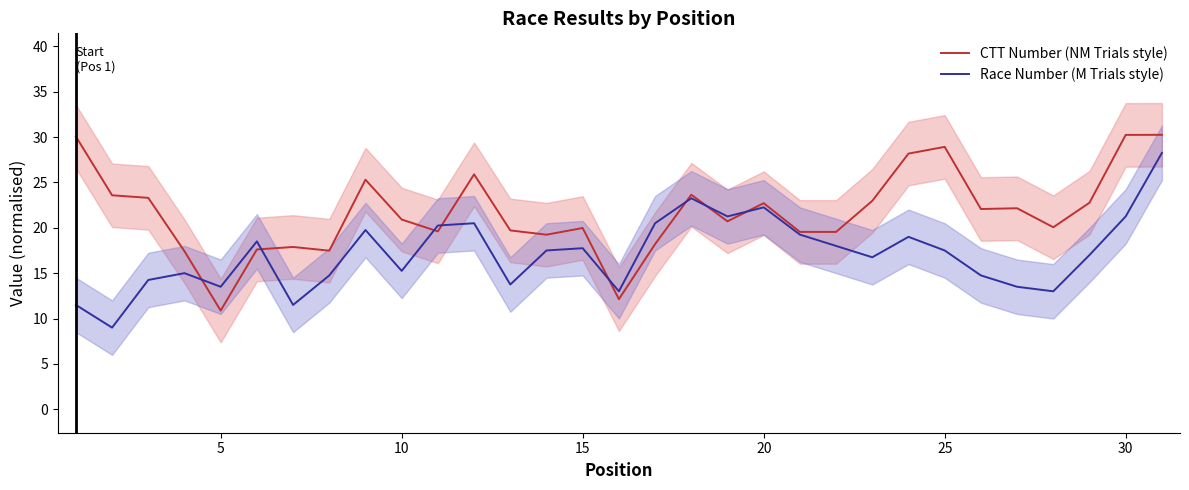

What is the highest value of the CTT Number (NM Trials style) series?

30.2